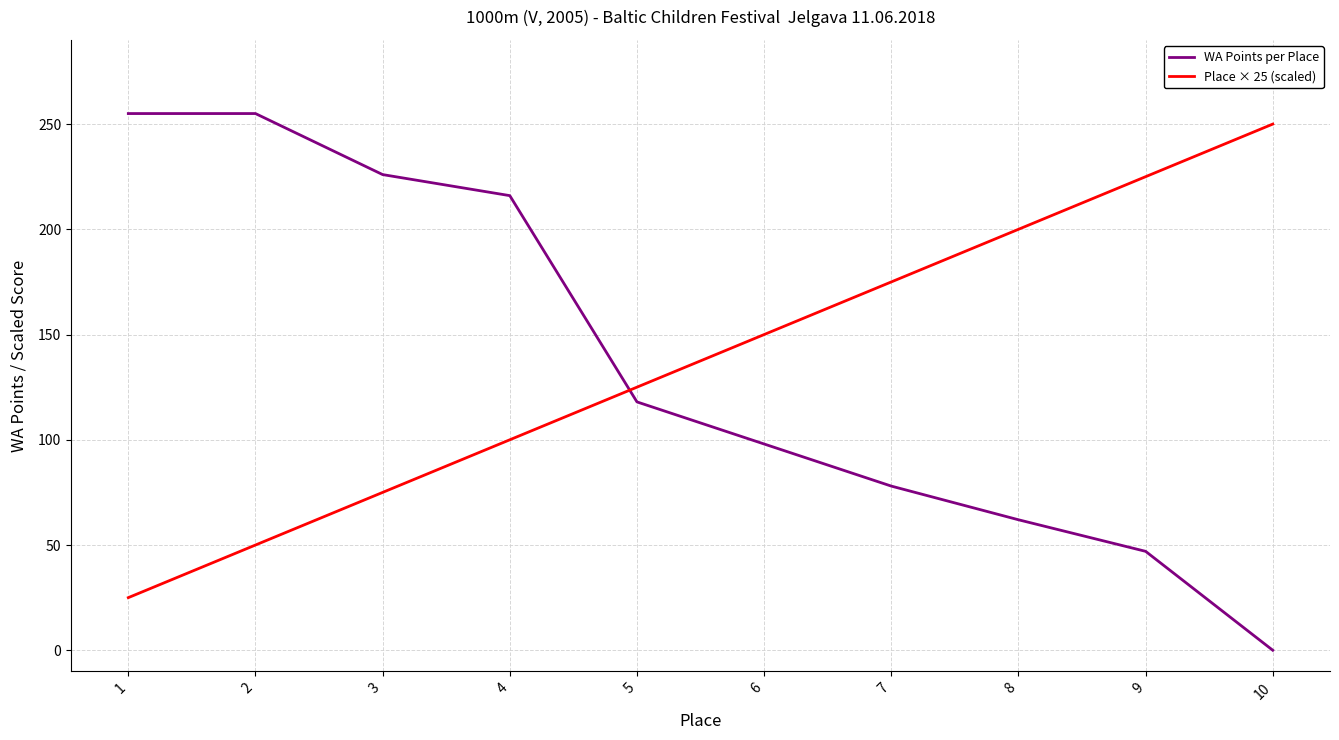

Does the chart have visible grid lines?

Yes